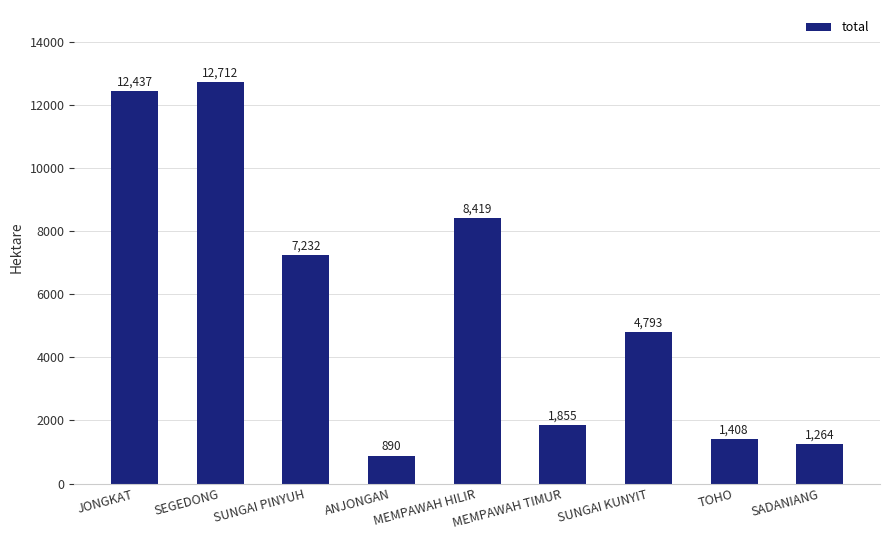

What is the minimum value shown in the chart?

890.0